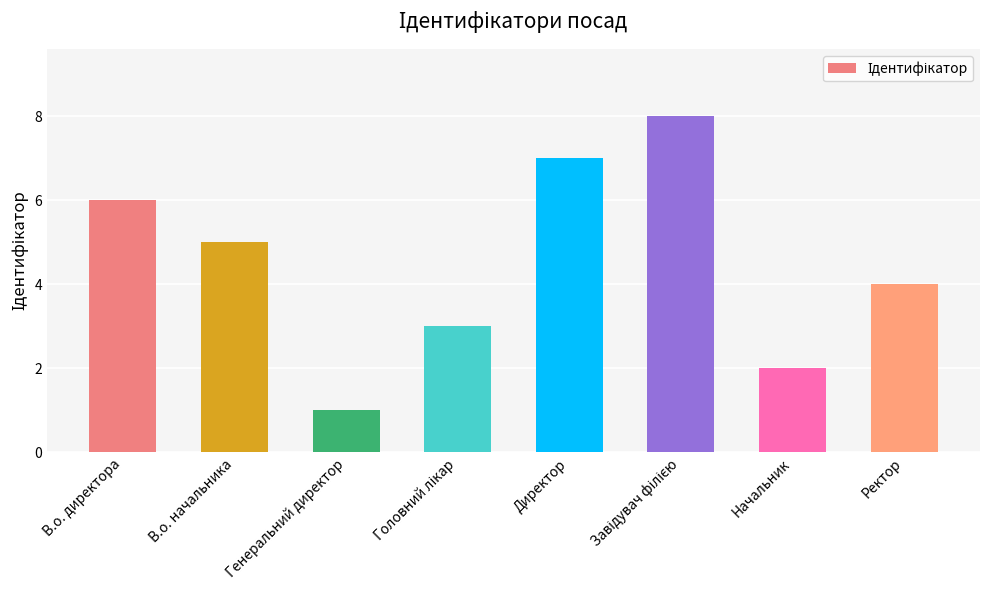

What position from the right is В.о. директора?

8